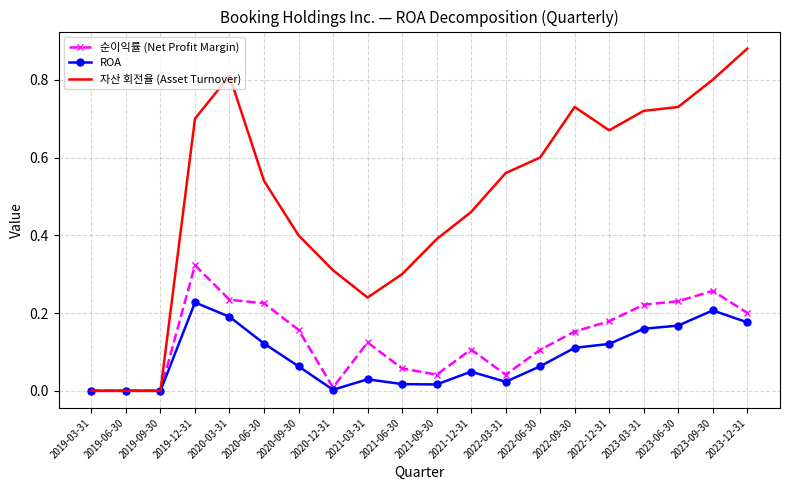

The value of 순이익률 (Net Profit Margin) at 2023-09-30 is 0.3. True or false?

True